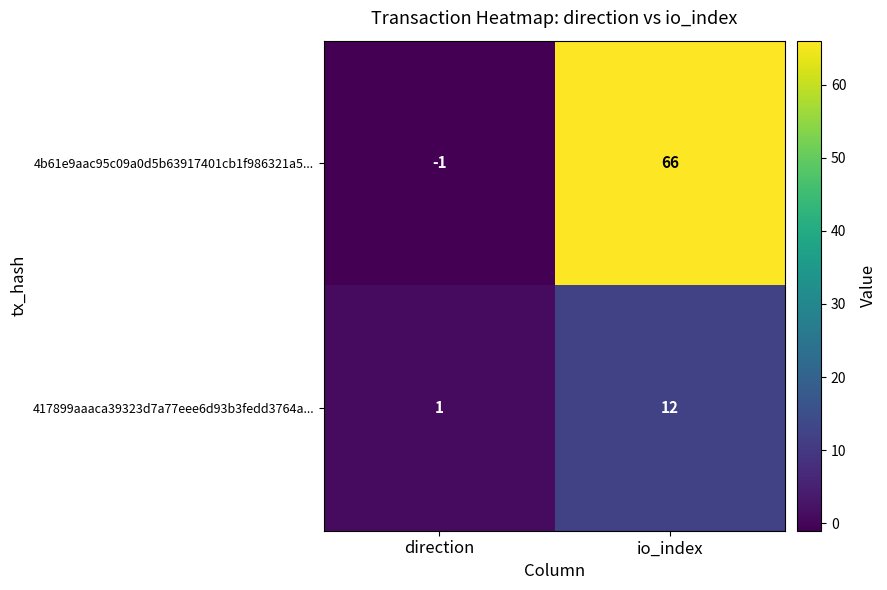

Reading right to left, list all the values displayed in this chart.

4b61e9aac95c09a0d5b63917401cb1f986321a5...: io_index=66	direction=-1
417899aaaca39323d7a77eee6d93b3fedd3764a...: io_index=12	direction=1